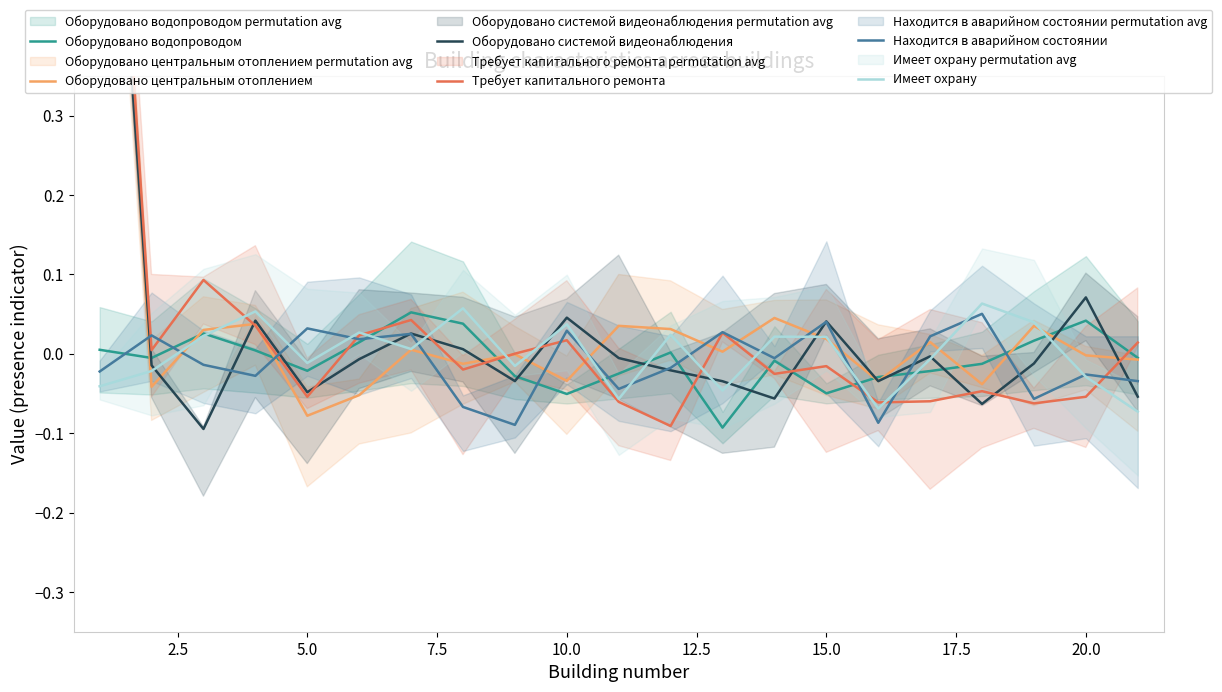

How many lines are shown in the chart?

6